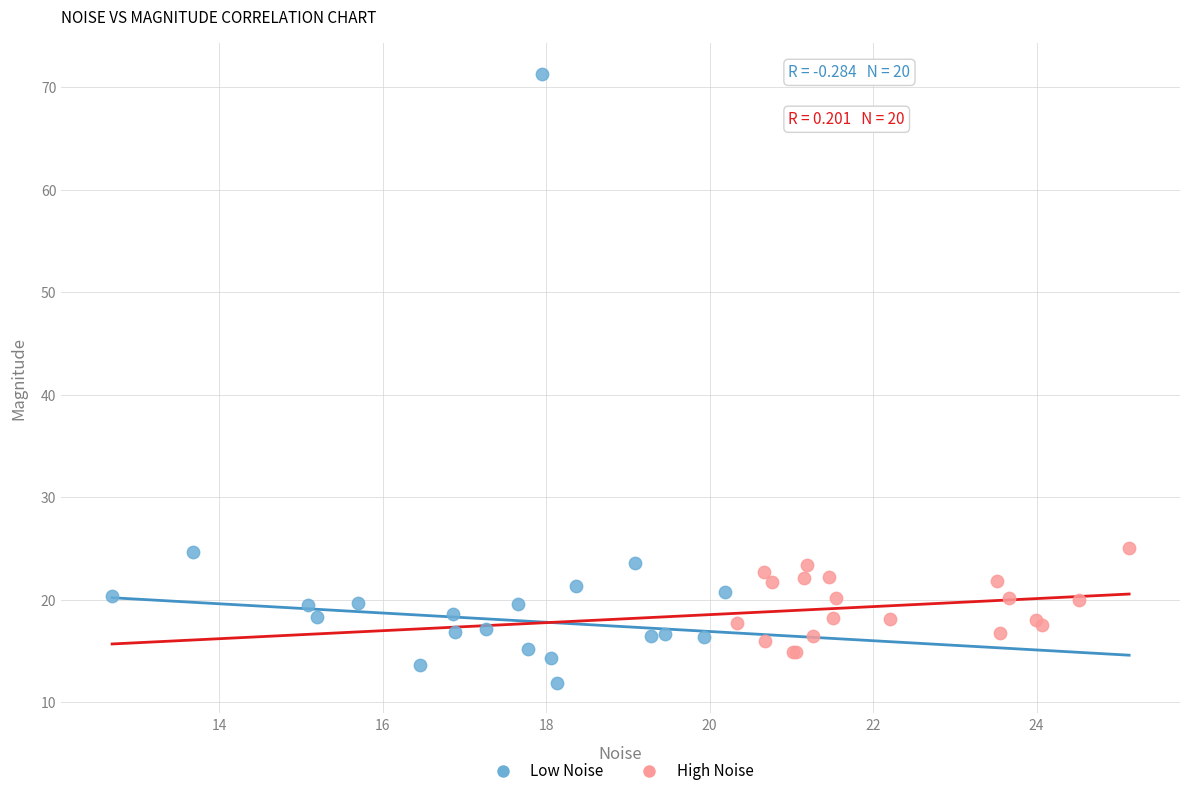

Which series contains the highest Y value?

Low Noise